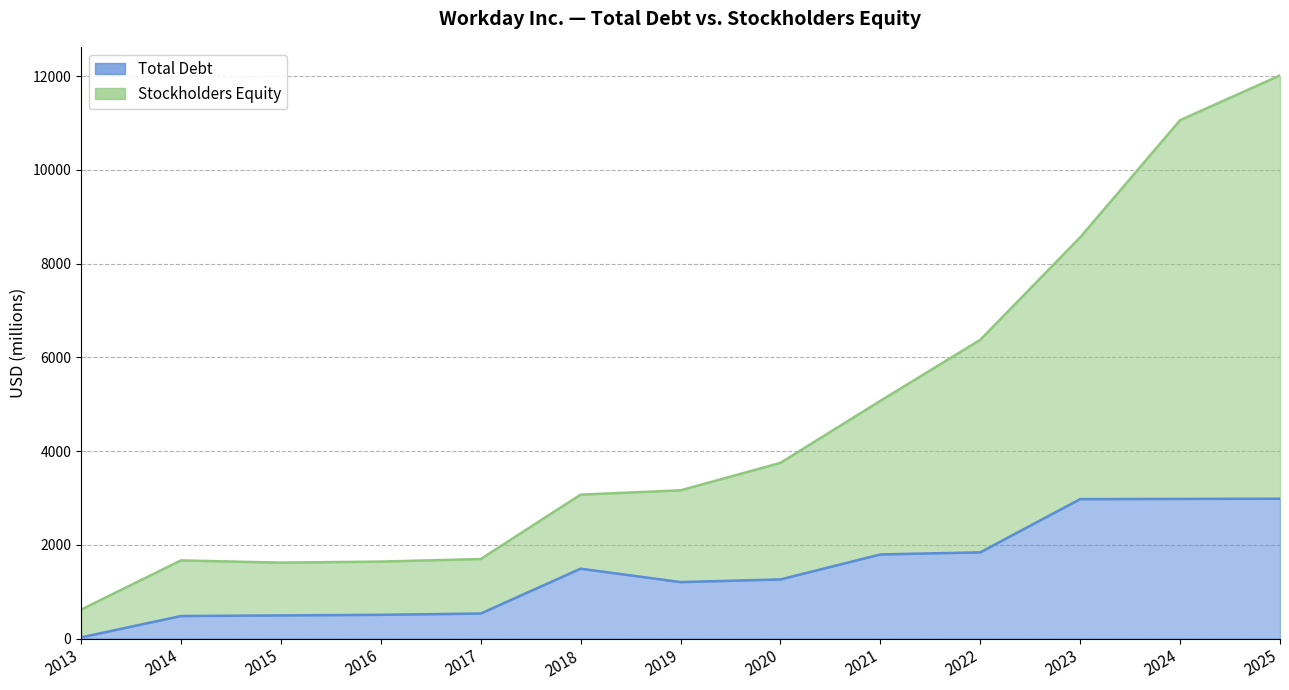

List the series in order of their peak value, highest first.

Stockholders Equity, Total Debt